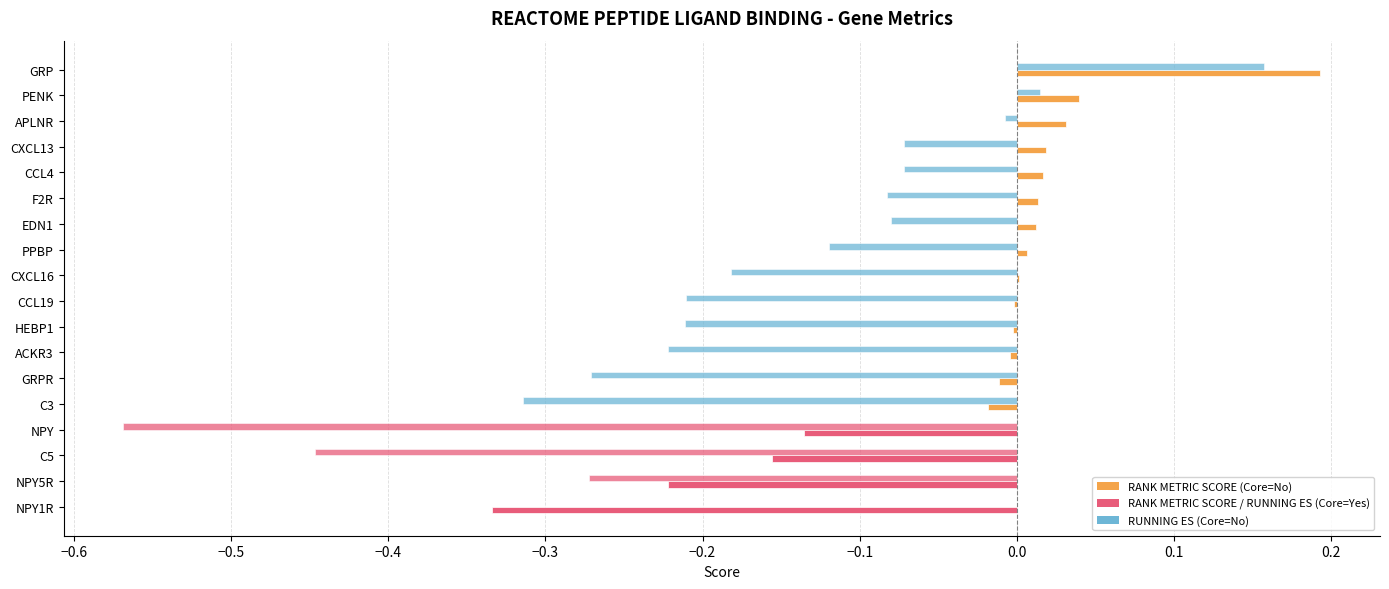

How many data points does each series have?

18